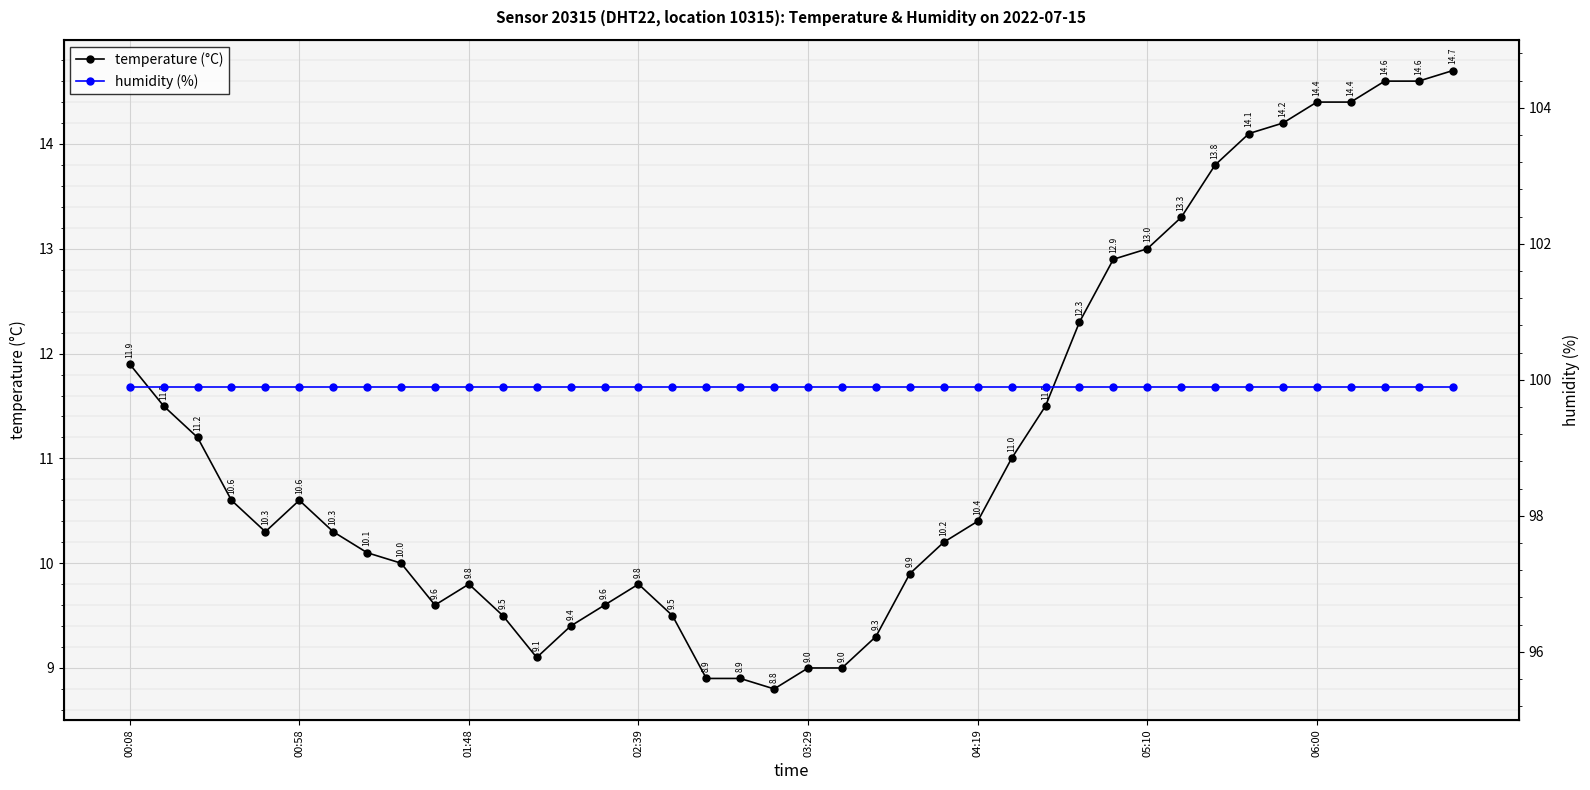

Is it true that humidity (%) equals 138.2 at 29?

False